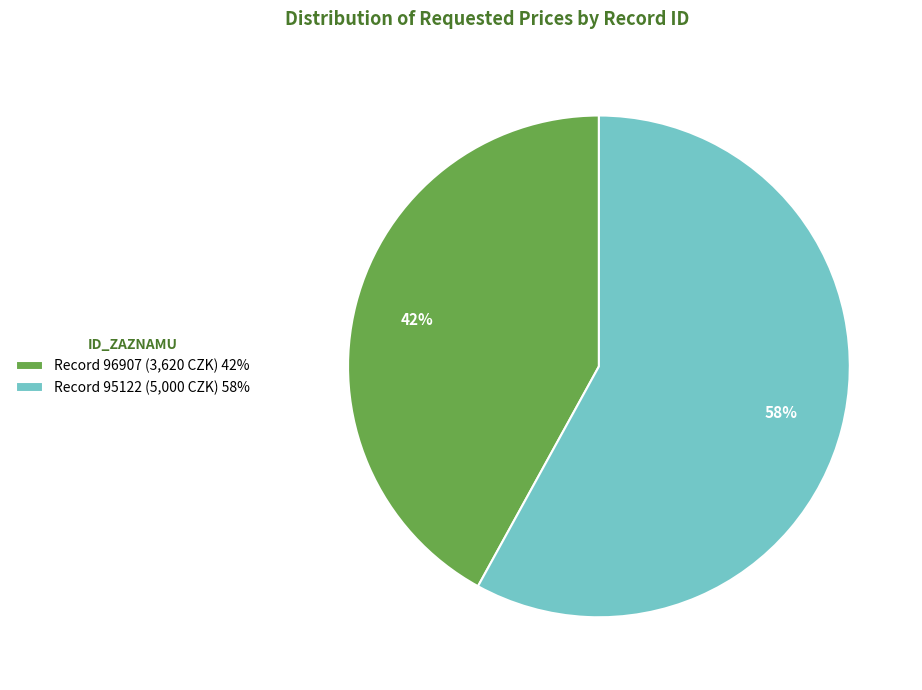

Is the sum of Record 96907 (3,620 CZK) 42% and Record 95122 (5,000 CZK) 58% greater than half?

Yes